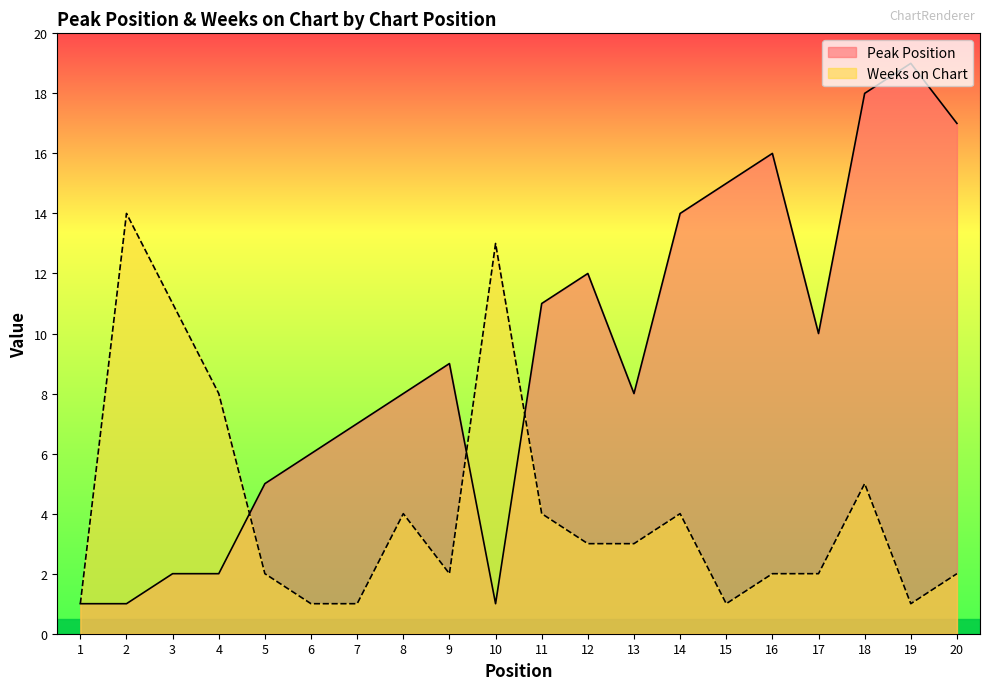

What are all the series names shown in the legend?

Peak Position, Weeks on Chart